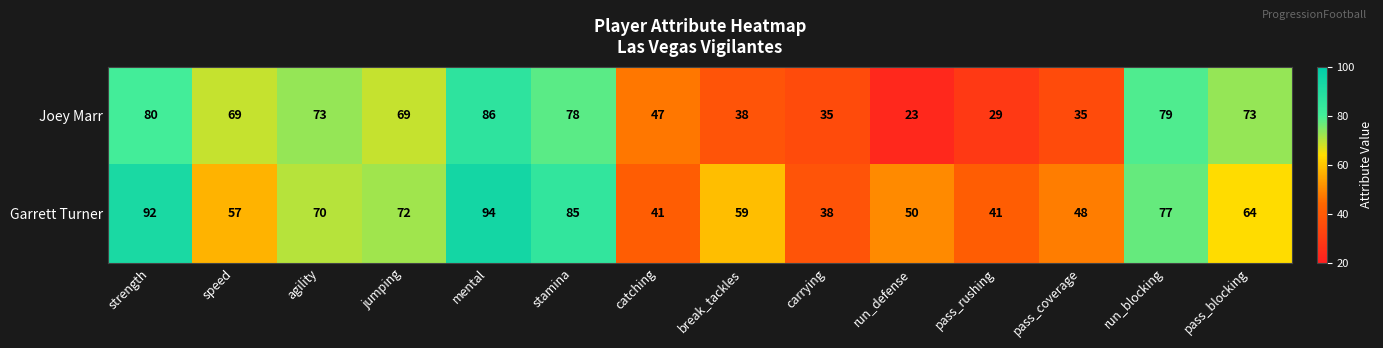

What is the difference between the Joey Marr values at mental and agility?

13